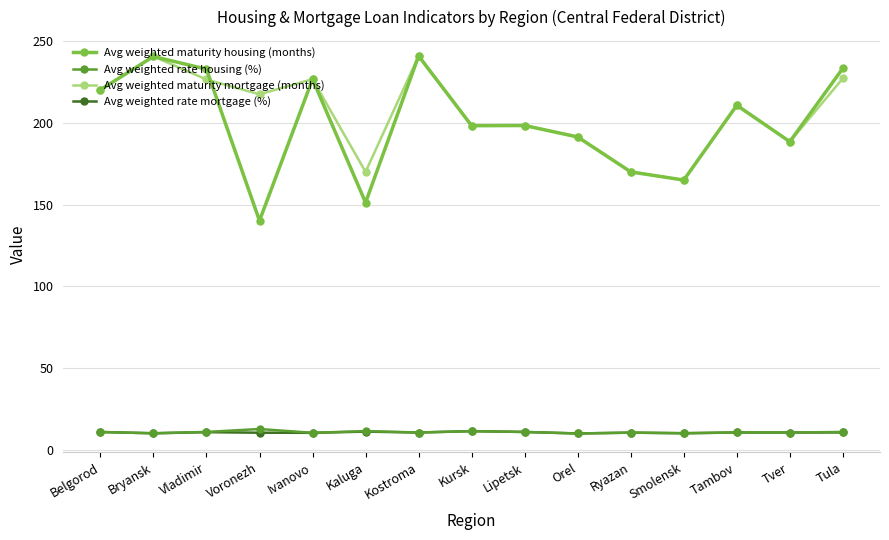

Which series has the widest spread of values?

Avg weighted maturity housing (months)